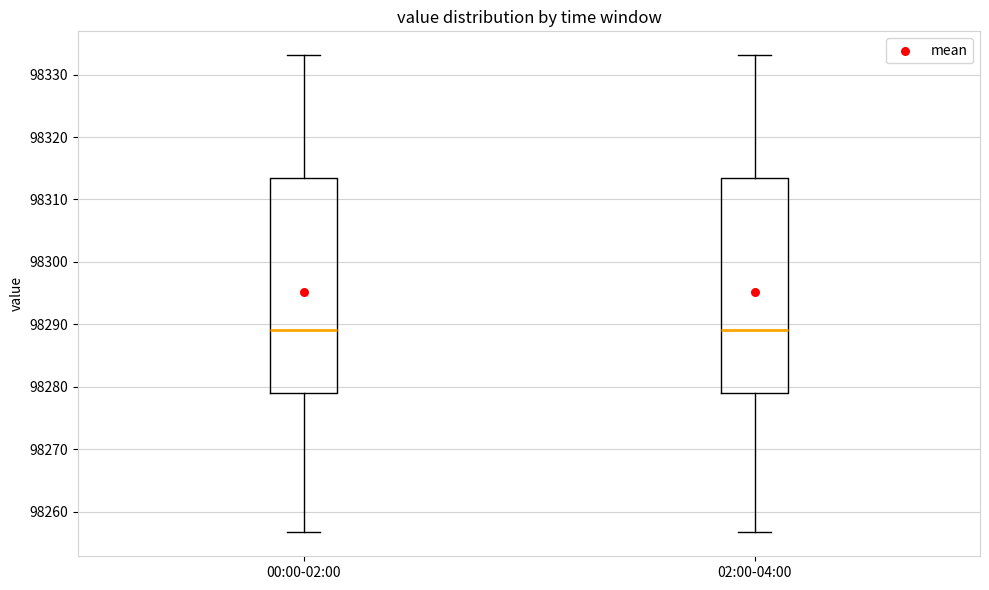

Reading left to right, read every box against the y-axis: the position of its median line, the range the box covers, and the ends of its whiskers. The values are not printed on the chart, so give them approximately, as read against the axis.

00:00-02:00: median 98289, box 98279 to 98313, whiskers 98257 to 98333
02:00-04:00: median 98289, box 98279 to 98313, whiskers 98257 to 98333